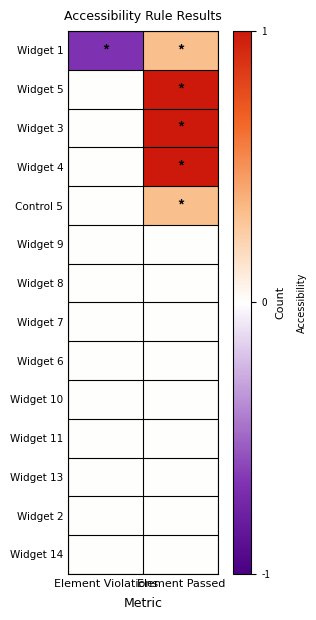

Reading left to right, what are all the values shown in this chart?

Widget 1: Element Violations=-0.7	Element Passed=0.3
Widget 5: Element Violations=-0.0	Element Passed=1.0
Widget 3: Element Violations=-0.0	Element Passed=1.0
Widget 4: Element Violations=-0.0	Element Passed=1.0
Control 5: Element Violations=-0.0	Element Passed=0.3
Widget 9: Element Violations=-0.0	Element Passed=0.0
Widget 8: Element Violations=-0.0	Element Passed=0.0
Widget 7: Element Violations=-0.0	Element Passed=0.0
Widget 6: Element Violations=-0.0	Element Passed=0.0
Widget 10: Element Violations=-0.0	Element Passed=0.0
Widget 11: Element Violations=-0.0	Element Passed=0.0
Widget 13: Element Violations=-0.0	Element Passed=0.0
Widget 2: Element Violations=-0.0	Element Passed=0.0
Widget 14: Element Violations=-0.0	Element Passed=0.0